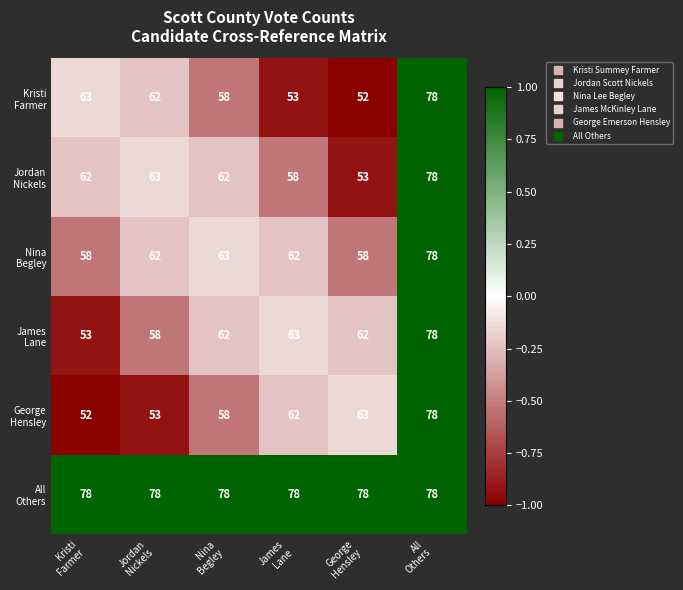

How many categories are shown in the chart?

6